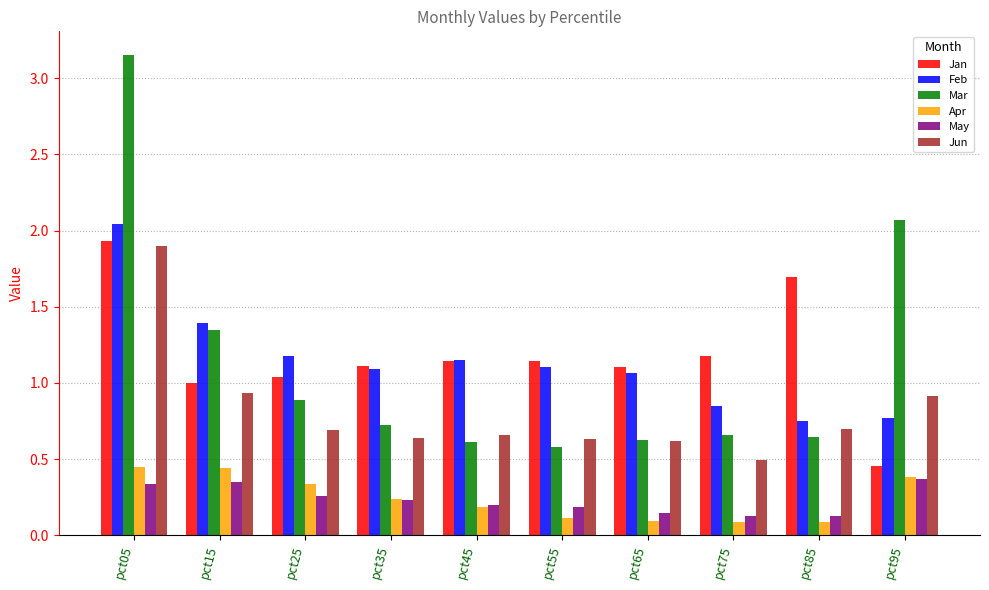

What is the sum of all Mar values?

11.3